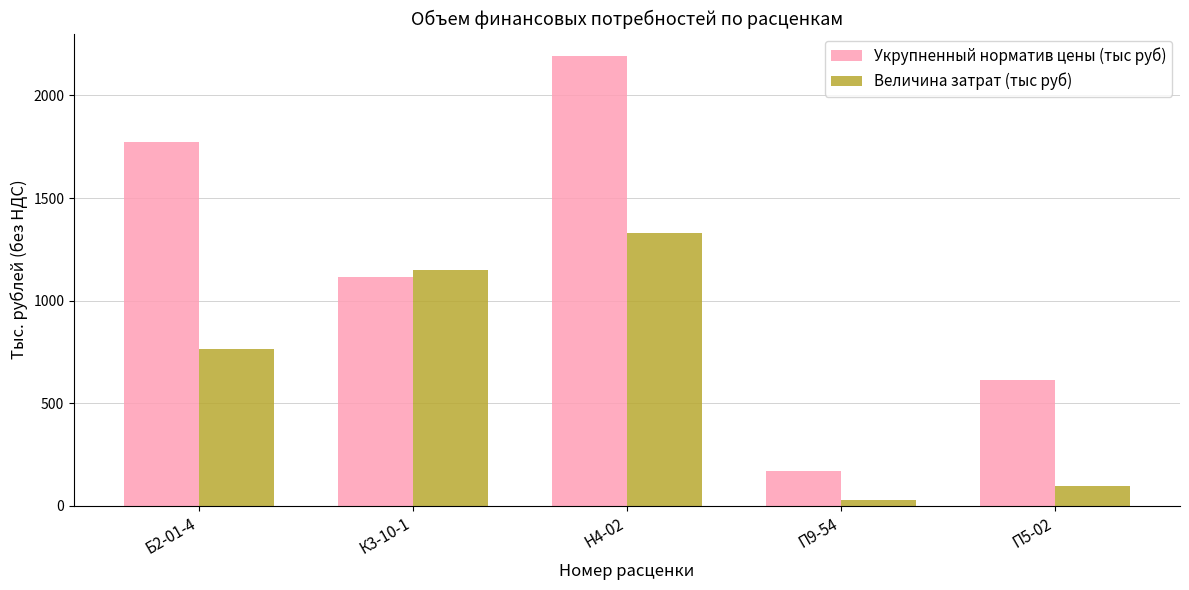

Which series has the widest spread of values?

Укрупненный норматив цены (тыс руб)